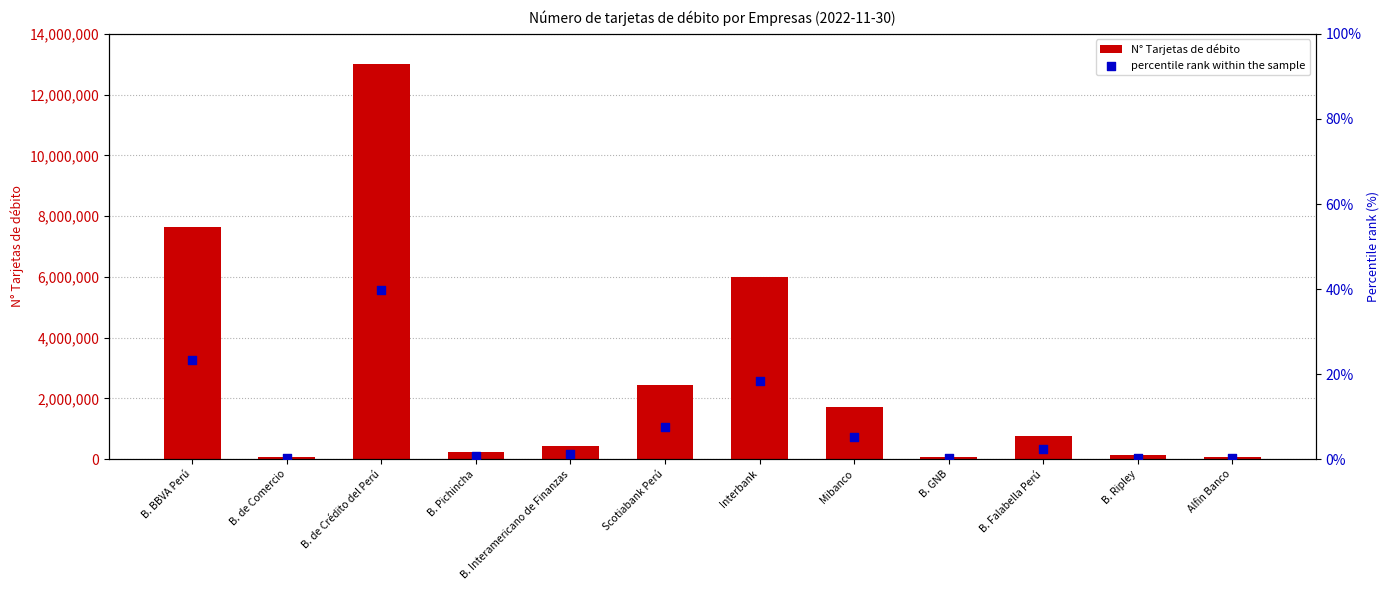

At how many categories does at least one series exceed 980476?

5